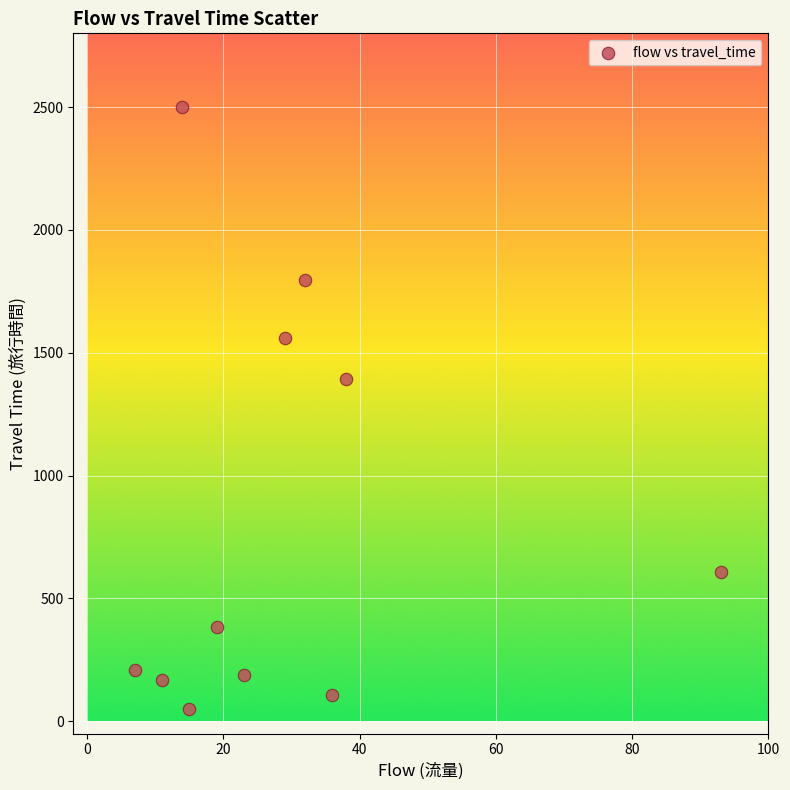

What Y value in the scatter plot is closest to 1275?

1394